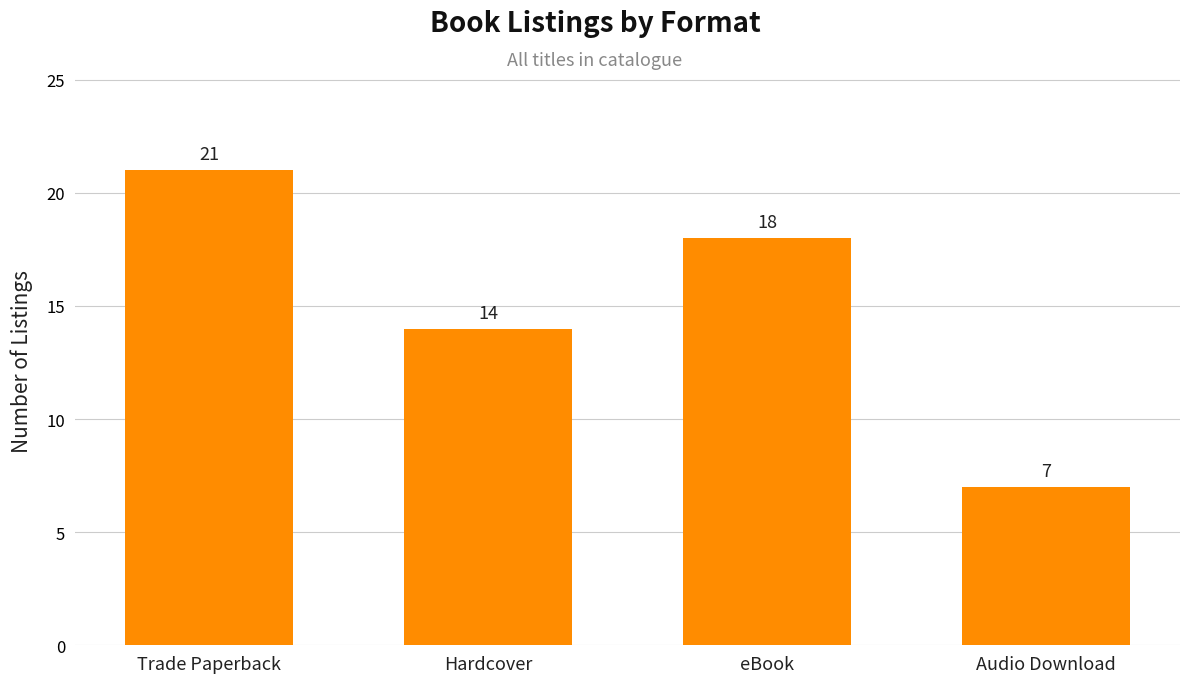

Which has a higher value, Trade Paperback or Audio Download?

Trade Paperback